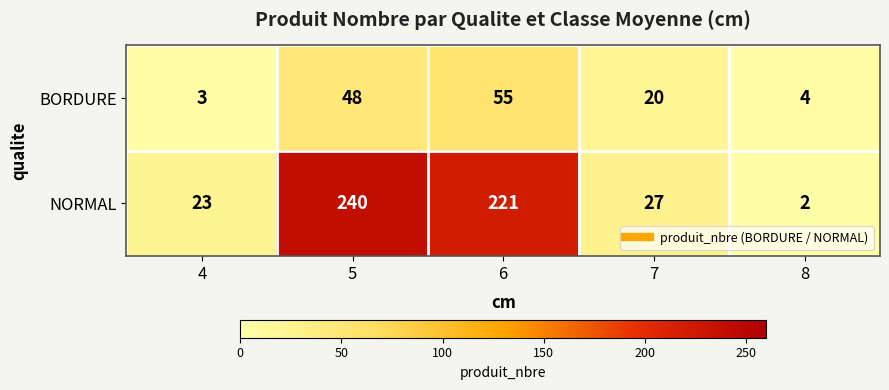

Is it true that NORMAL equals 221 at 6?

True